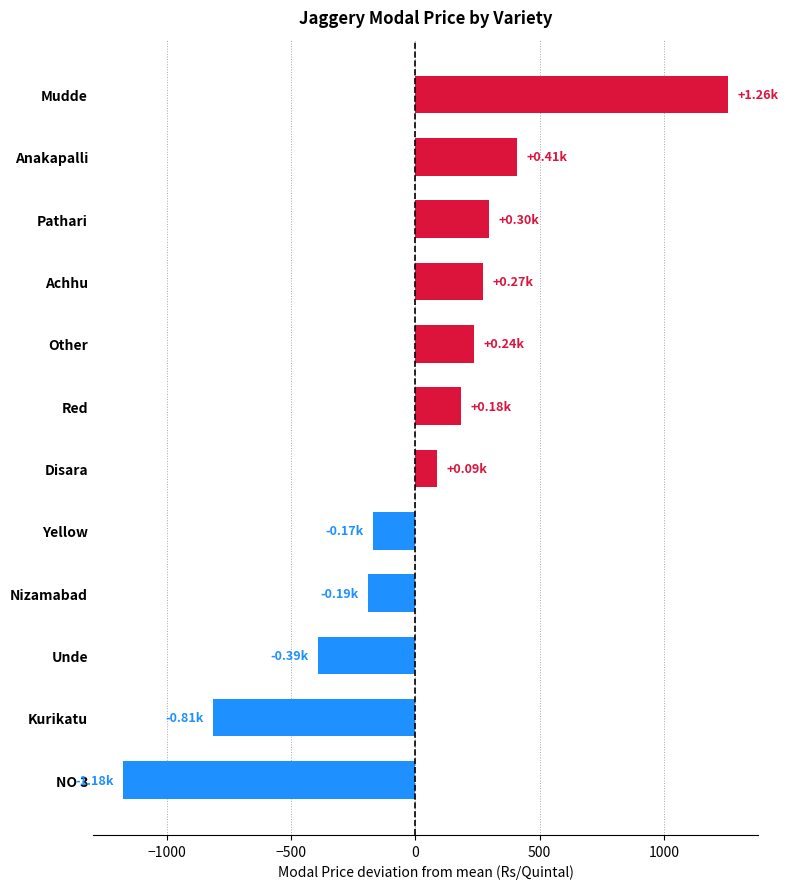

Where is the data nearest to the value 41?

Disara